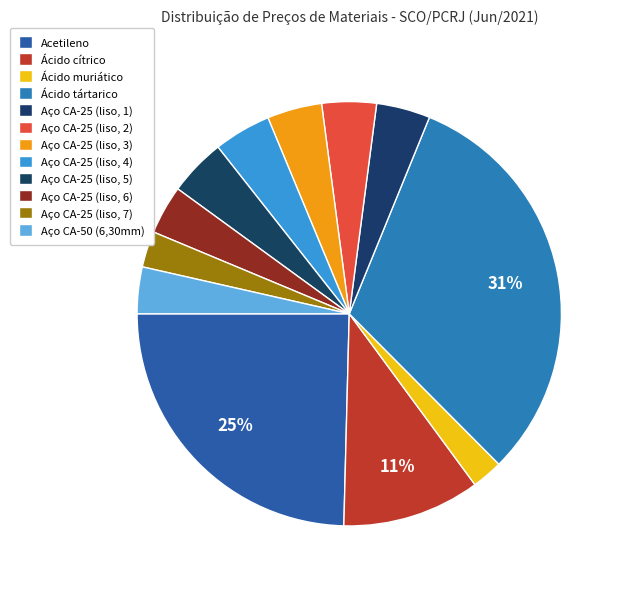

Is there a majority slice in this chart?

No